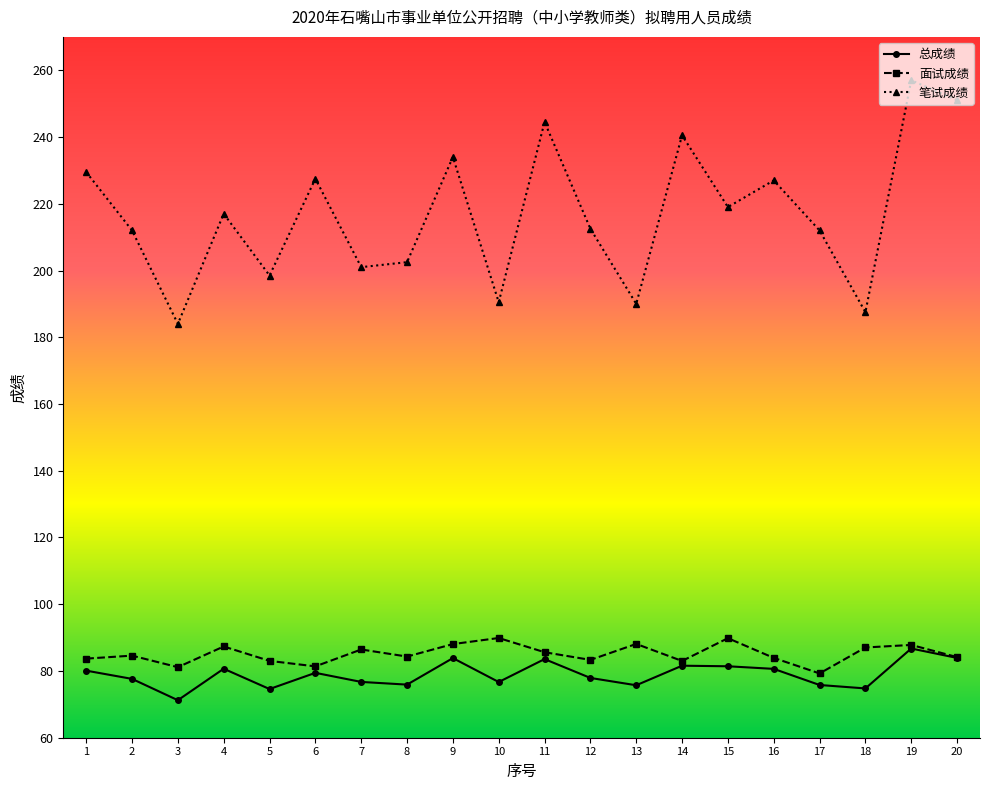

True or false: 笔试成绩 has more than 2 points higher than both neighbors.

True